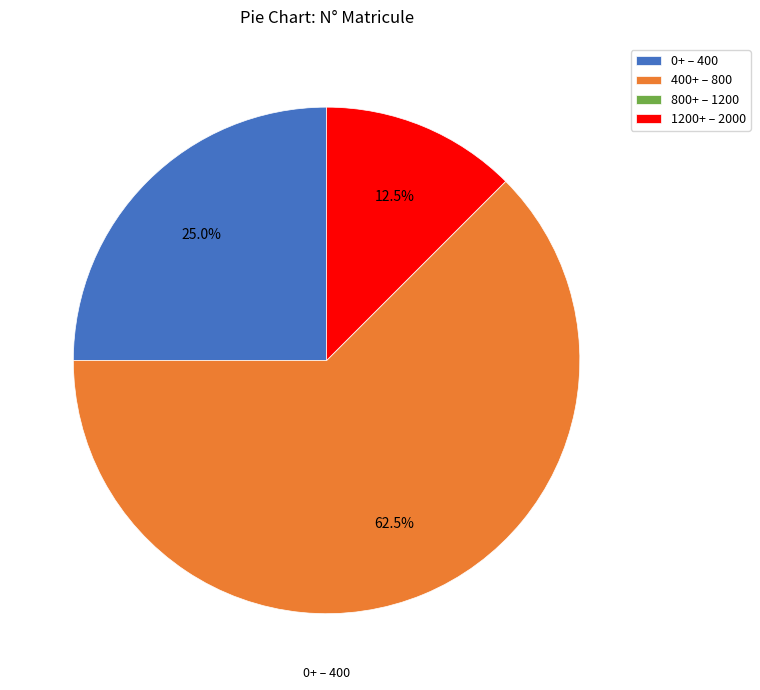

Does any single category account for the majority?

Yes